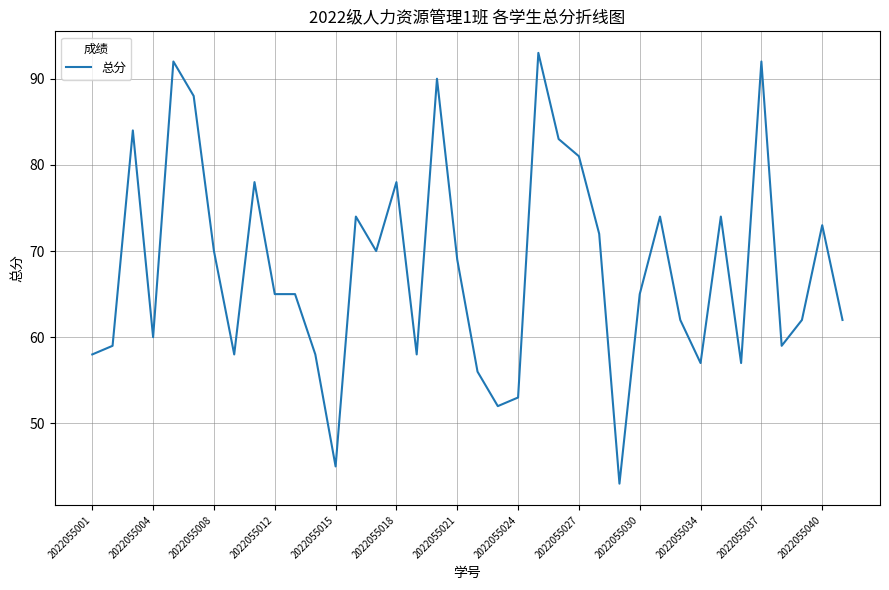

What is the minimum value shown in the chart?

43